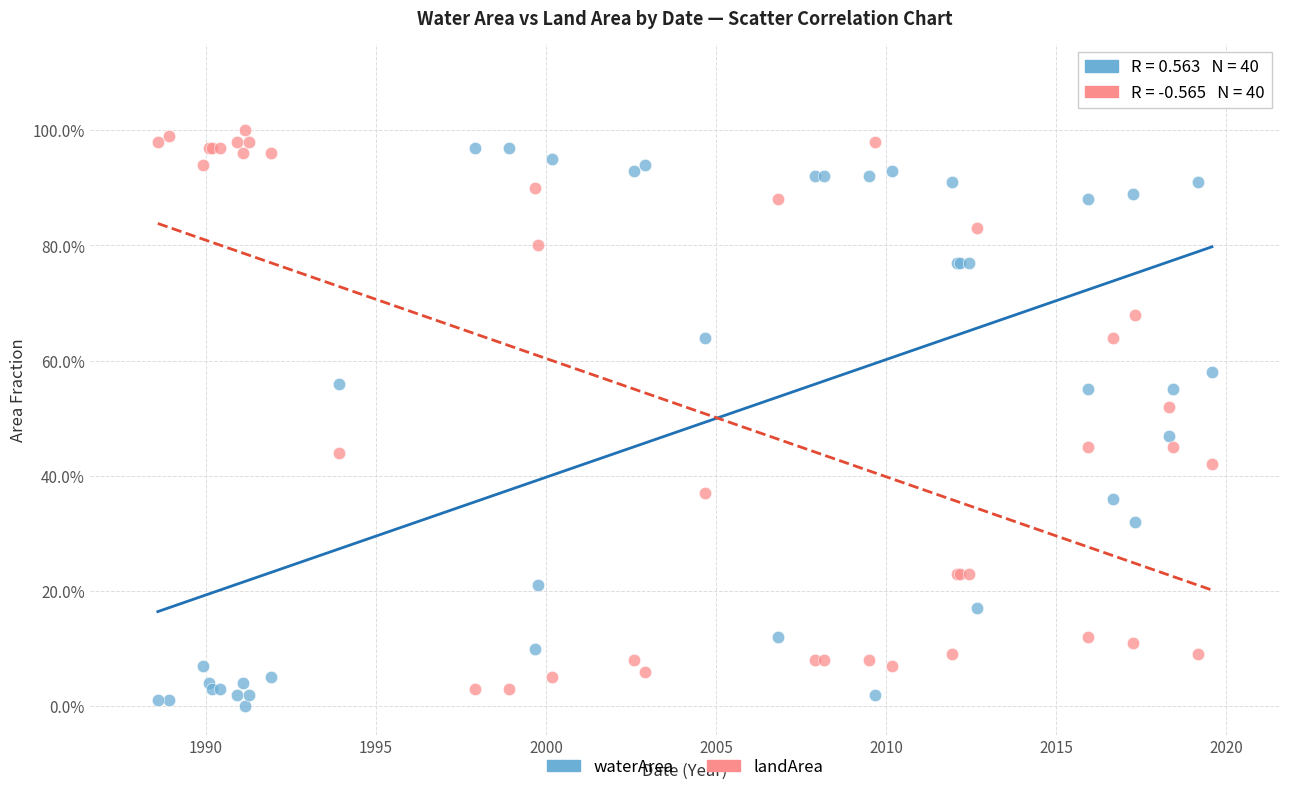

Which series reaches the minimum Y coordinate?

waterArea